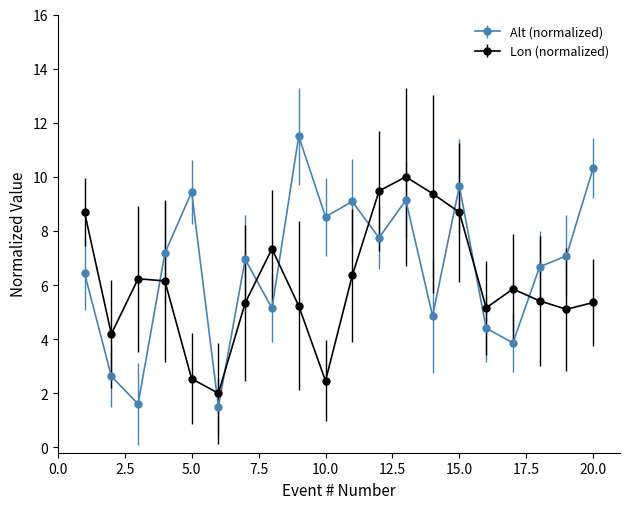

True or false: Alt (normalized) and Lon (normalized) cross at least once.

True